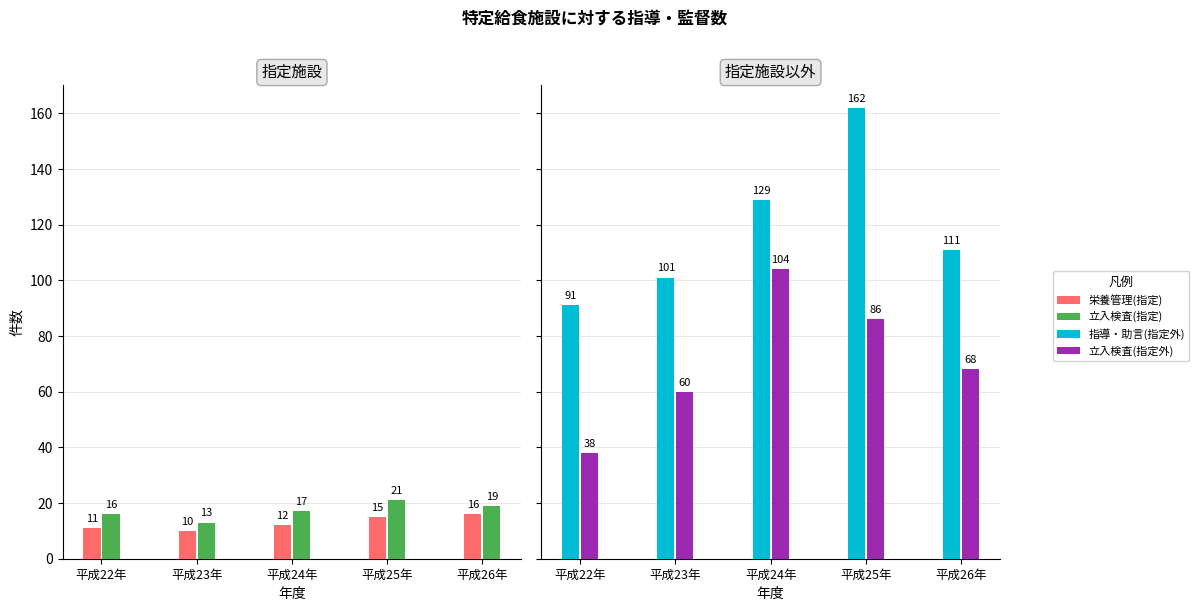

What is the difference between the second highest and minimum values in the 立入検査(指定) series?

6